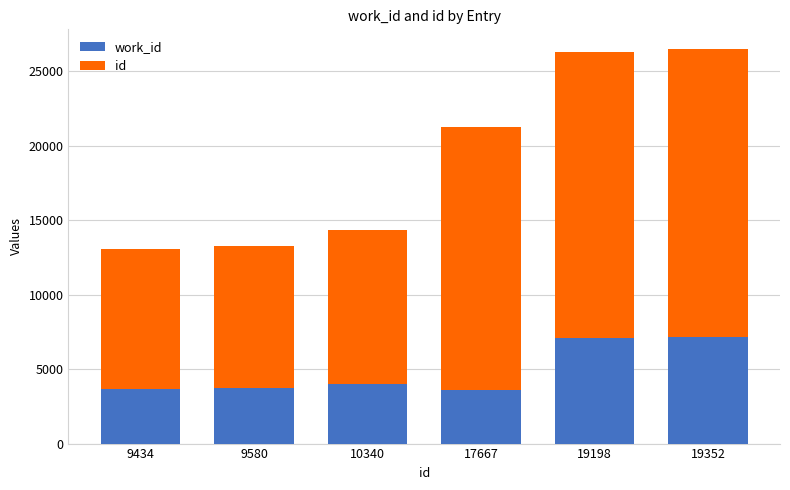

What are all the series names shown in the legend?

work_id, id